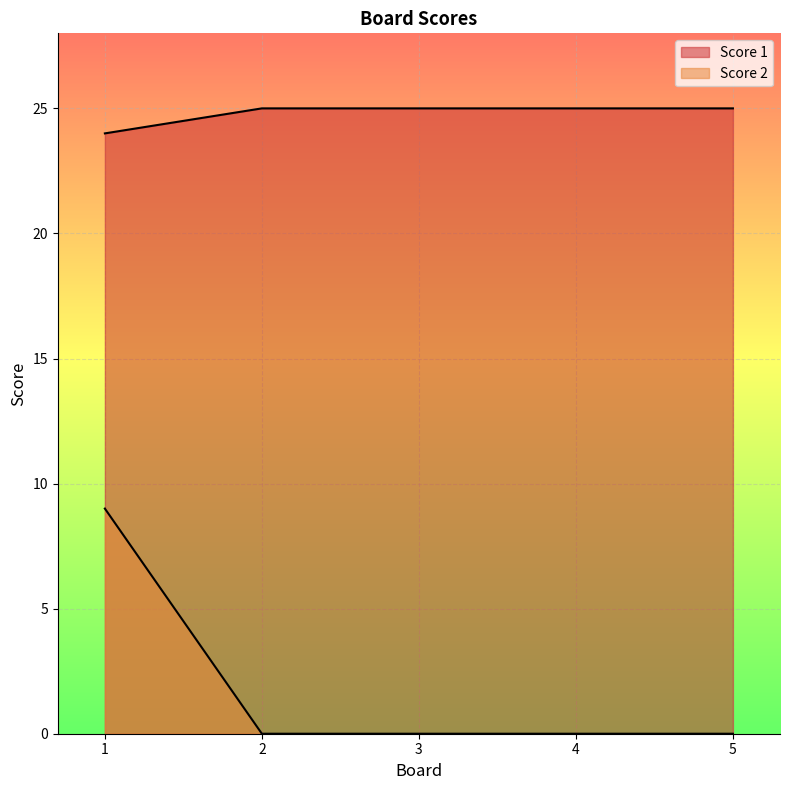

What is the greatest value displayed?

25